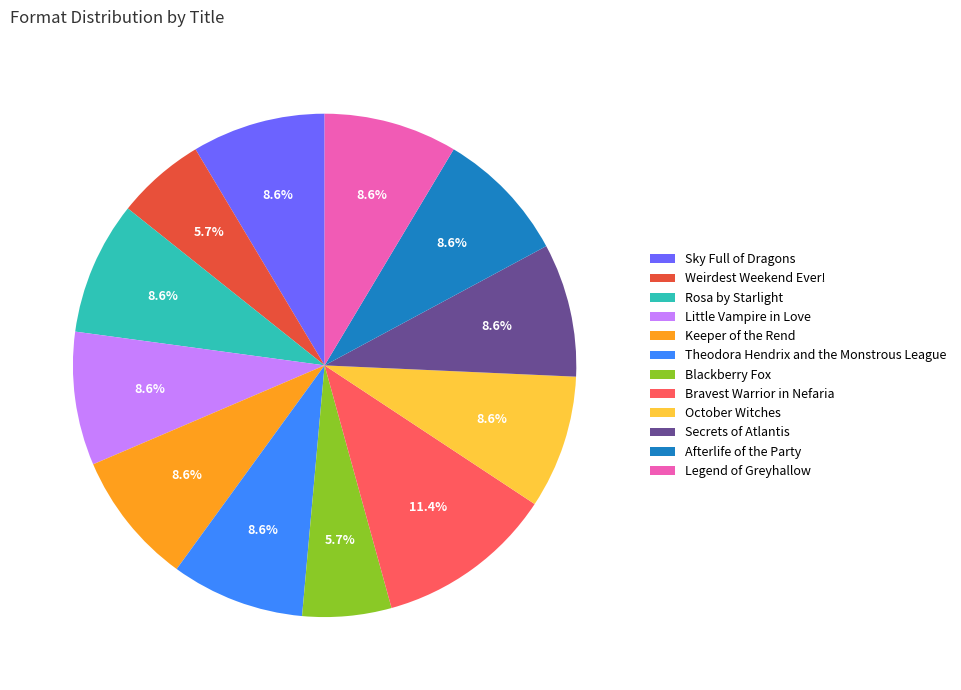

Which slice is the largest?

Bravest Warrior in Nefaria